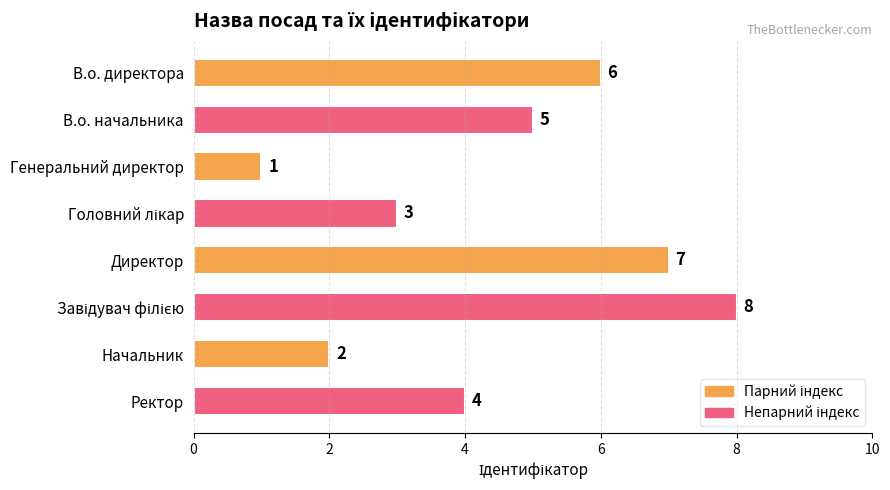

What is the difference between the maximum and minimum values?

7